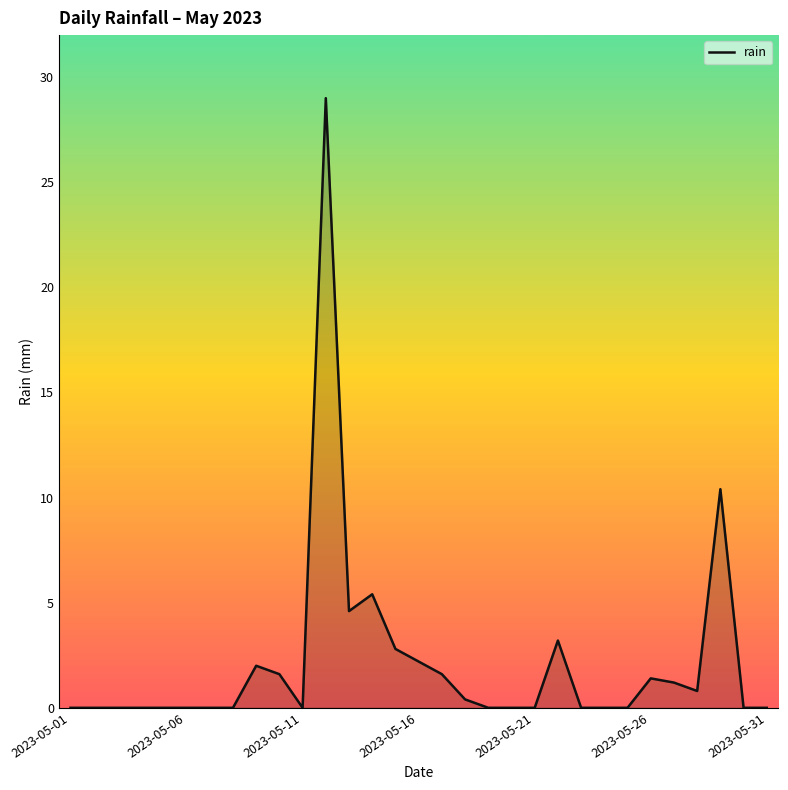

What is the greatest value displayed?

29.0